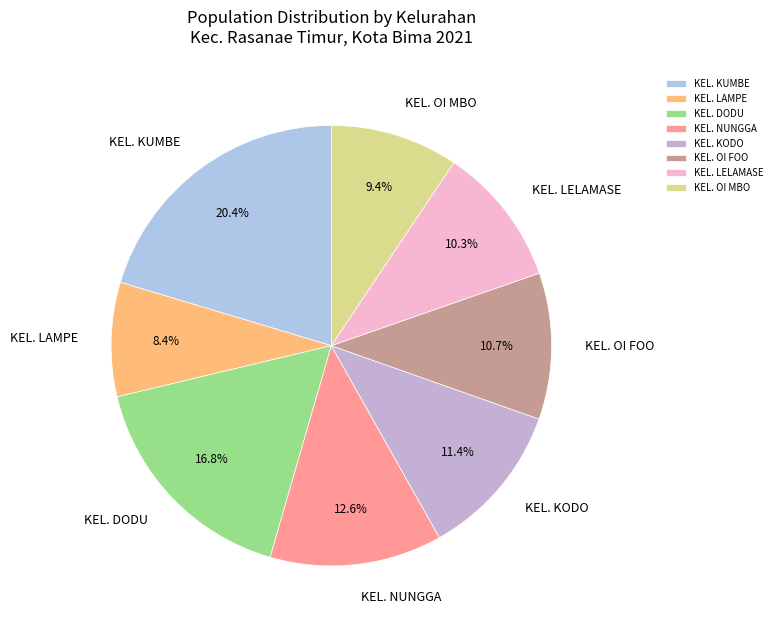

How many segments does this pie chart have?

8